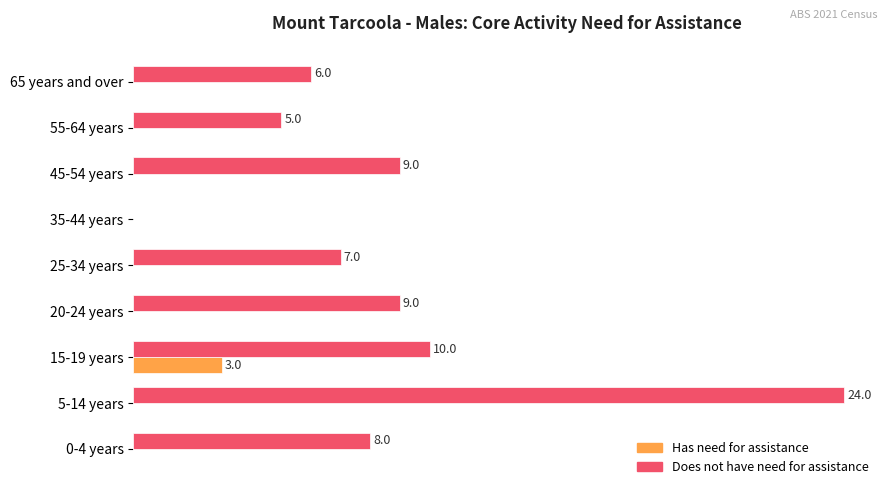

Where is Does not have need for assistance nearest to the value 12?

15-19 years